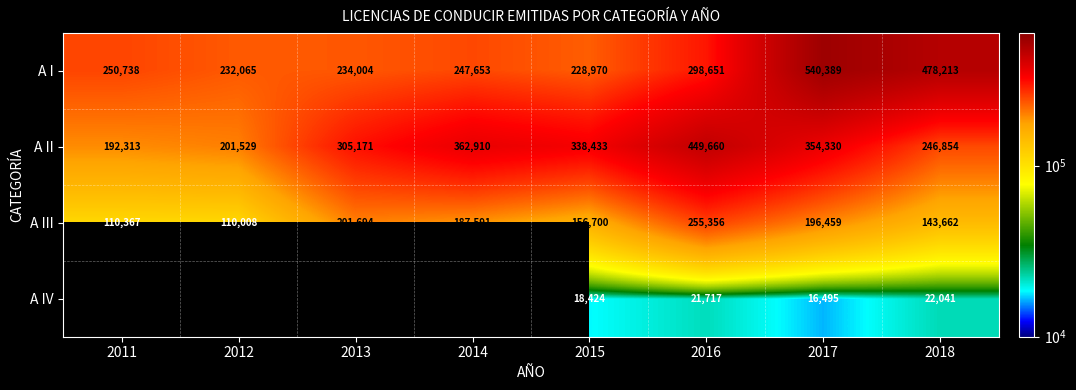

True or false: A III has a value of 243982.9 at 2014.

False